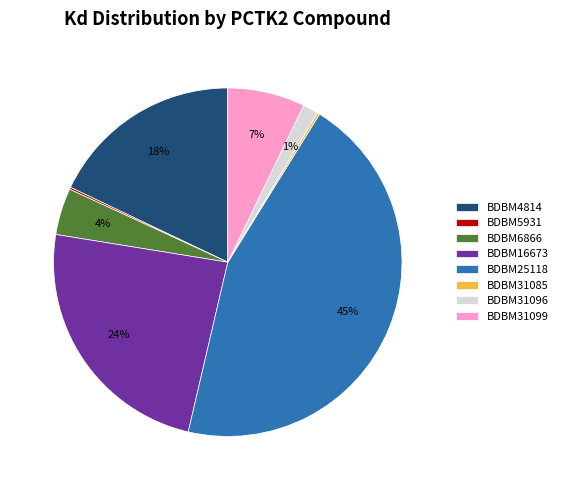

Does BDBM25118 account for over 50% of the chart?

No